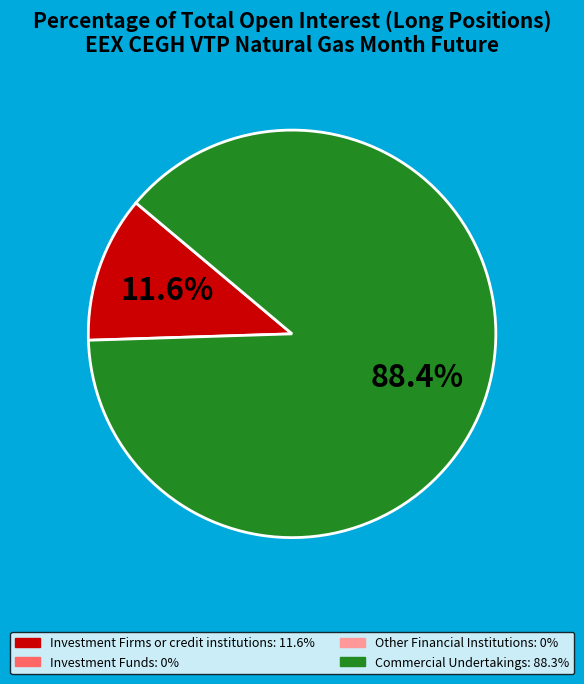

To the nearest percent, what is the average slice percentage?

50%